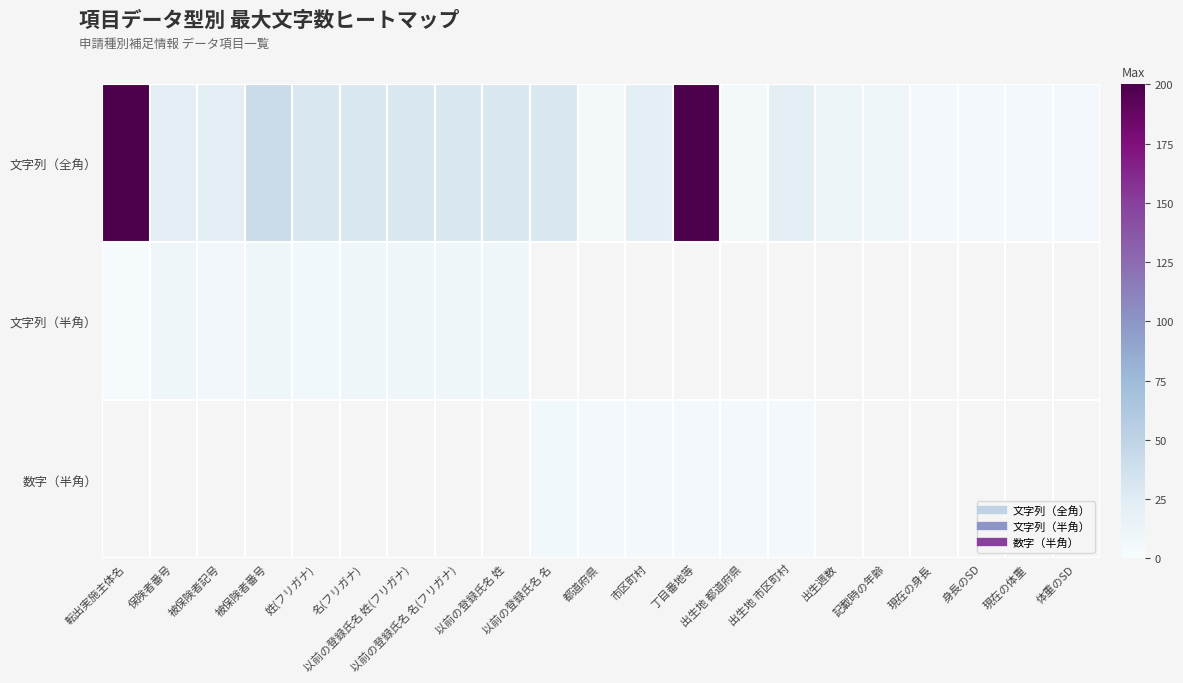

What is the sum of all 文字列（全角） values?

748.0